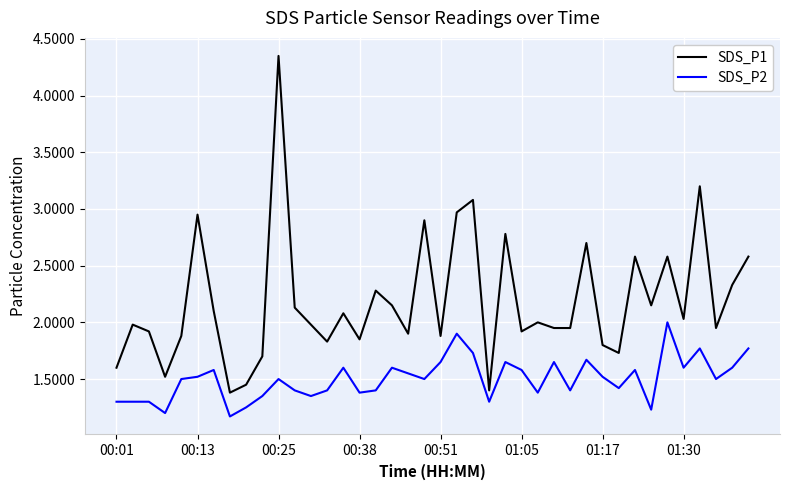

How many SDS_P2 values are between 1 and 2?

40